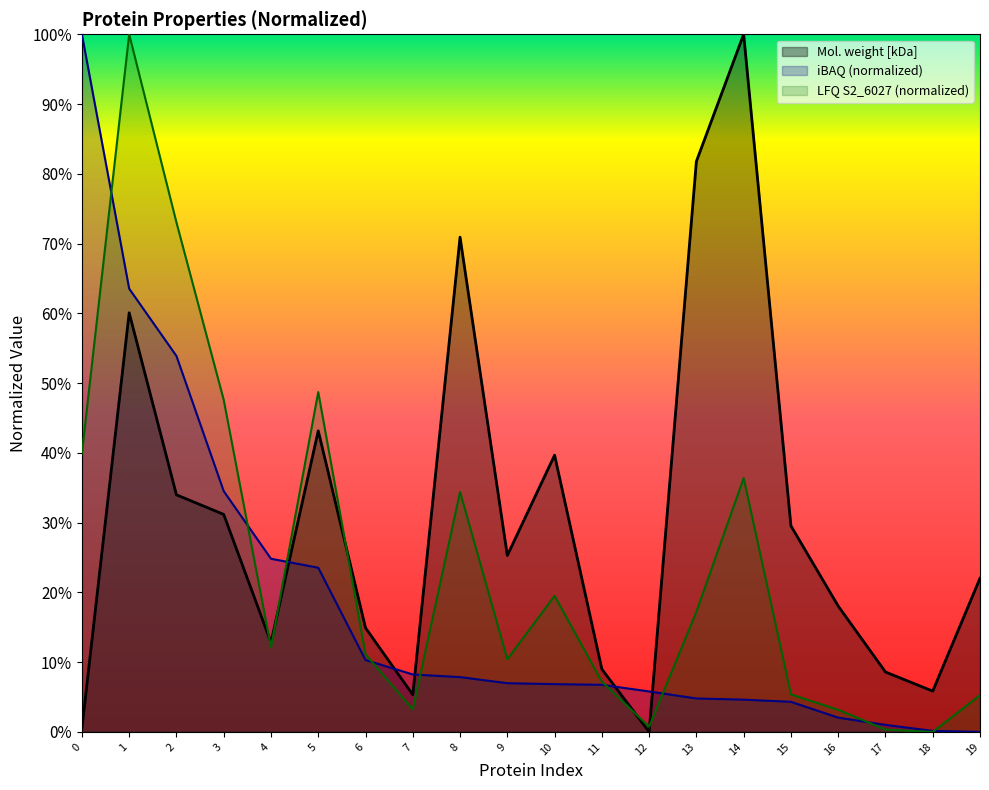

How many distinct data groups are displayed?

3